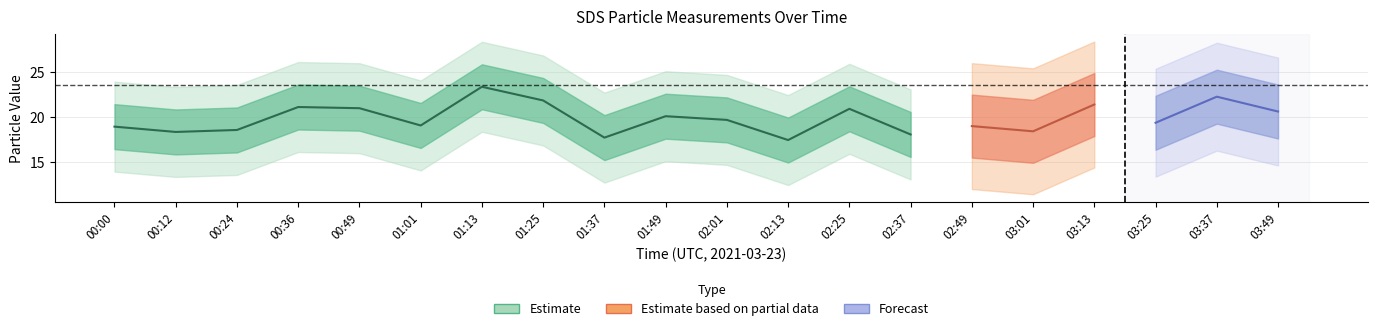

What is the sum of the SDS_P1 values at 02:37 and 00:36?

39.2